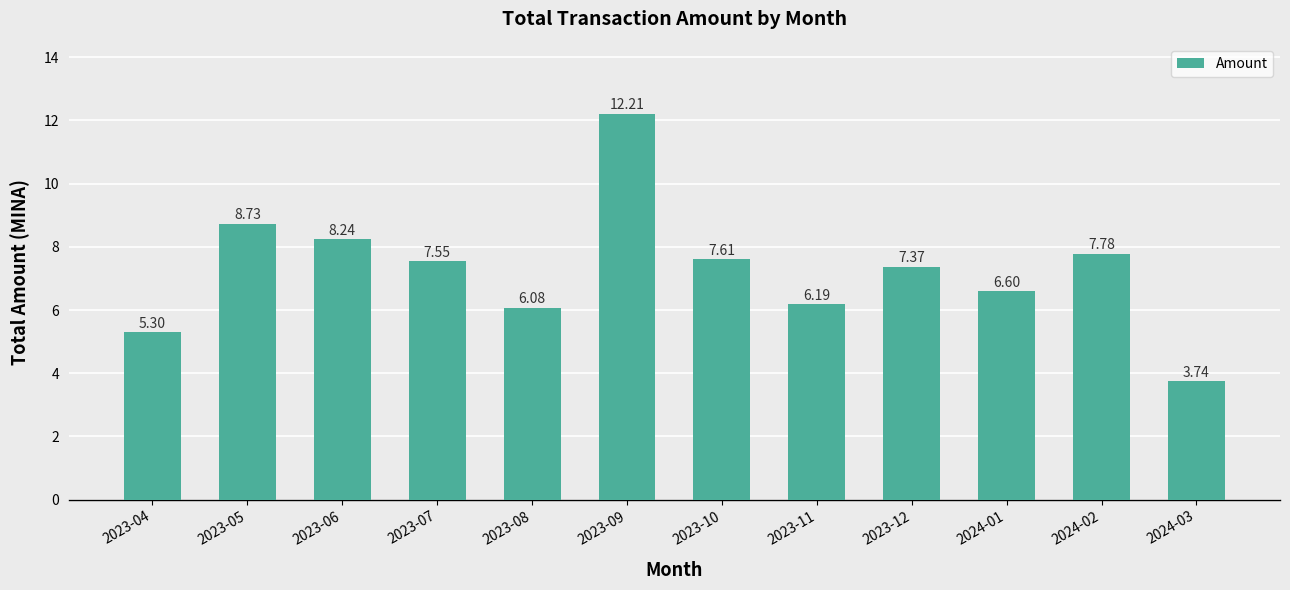

List the labels in order of value, smallest first.

2024-03, 2023-04, 2023-08, 2023-11, 2024-01, 2023-12, 2023-07, 2023-10, 2024-02, 2023-06, 2023-05, 2023-09